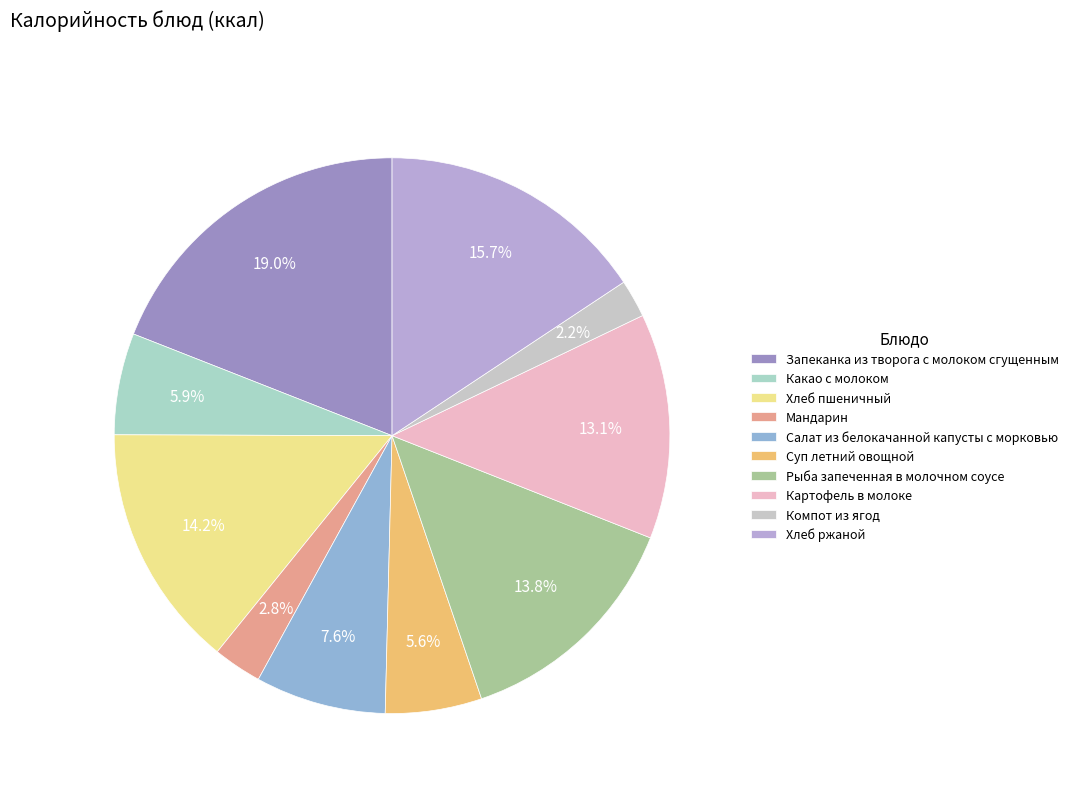

What is the smallest slice in the pie chart?

Компот из ягод